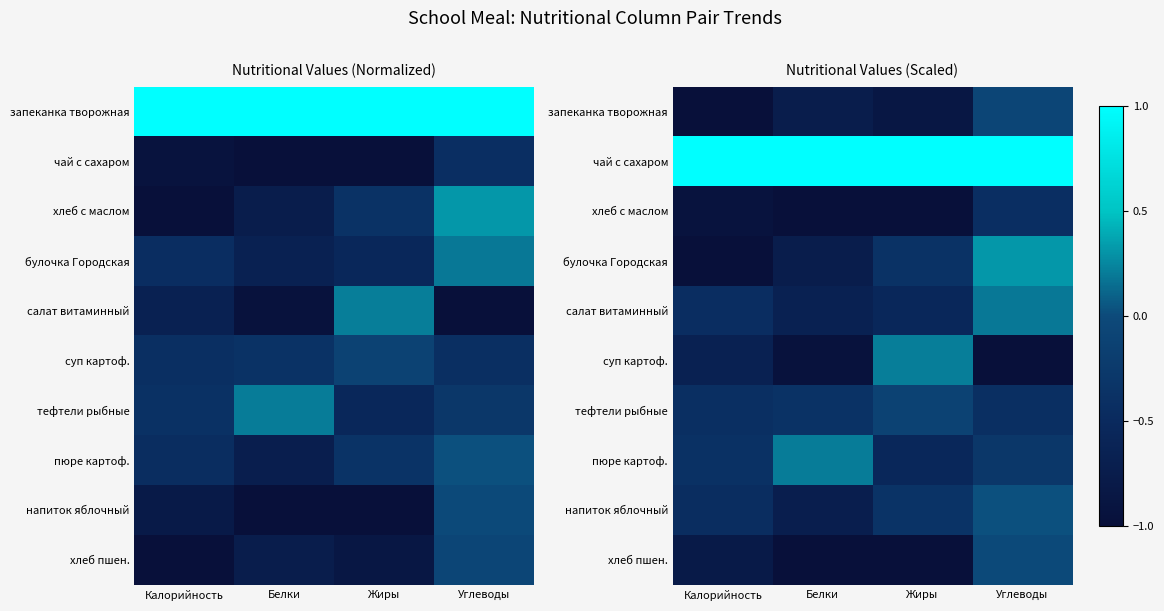

What is the spread (max minus min) of values at Калорийность?

2.0